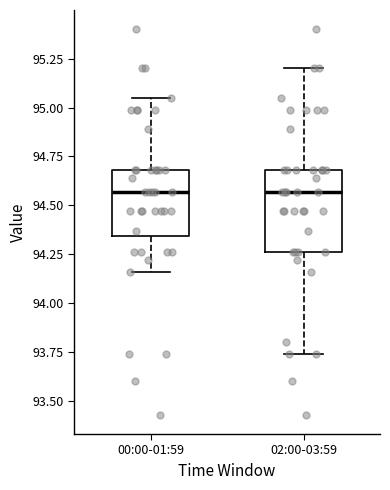

Comparing the boxes themselves (not the whiskers), which one is the tallest?

02:00-03:59